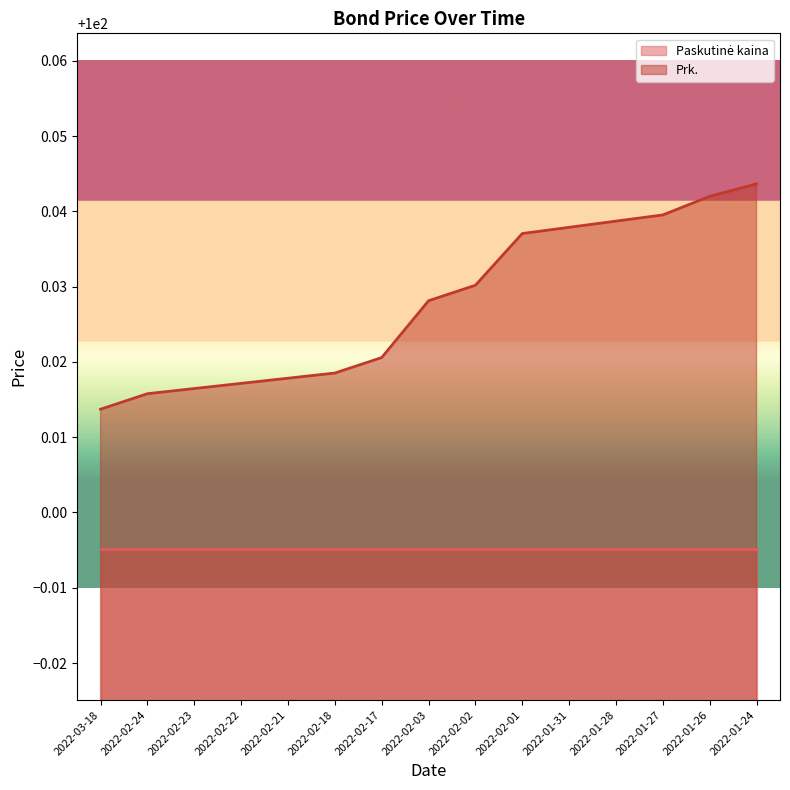

Rank the categories by value from lowest to highest.

2022-03-18, 2022-02-24, 2022-02-23, 2022-02-22, 2022-02-21, 2022-02-18, 2022-02-17, 2022-02-03, 2022-02-02, 2022-02-01, 2022-01-31, 2022-01-28, 2022-01-27, 2022-01-26, 2022-01-24